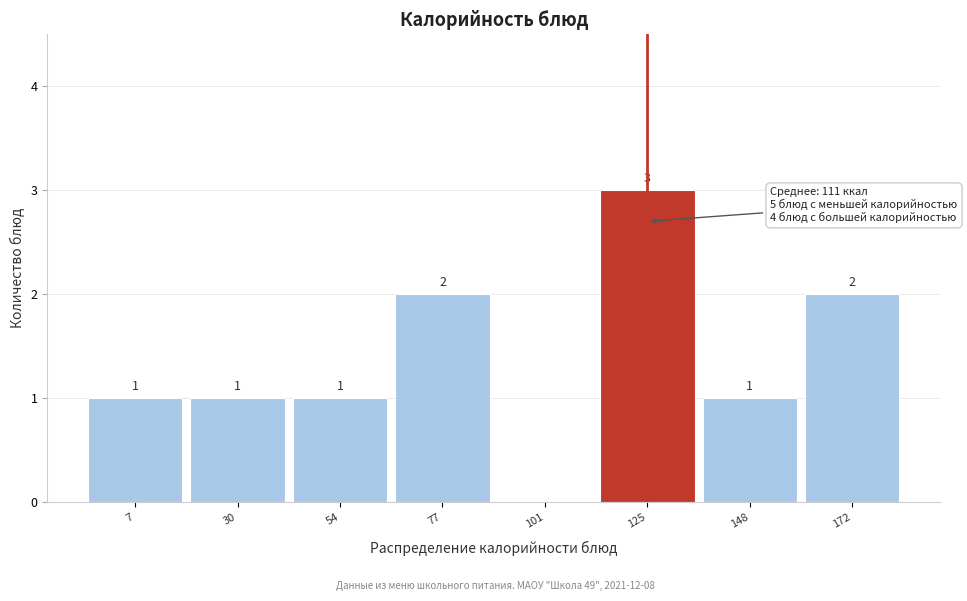

Reading left to right, what are all the values shown in this chart?

7=1	30=1	54=1	77=2	101=0	125=3	148=1	172=2